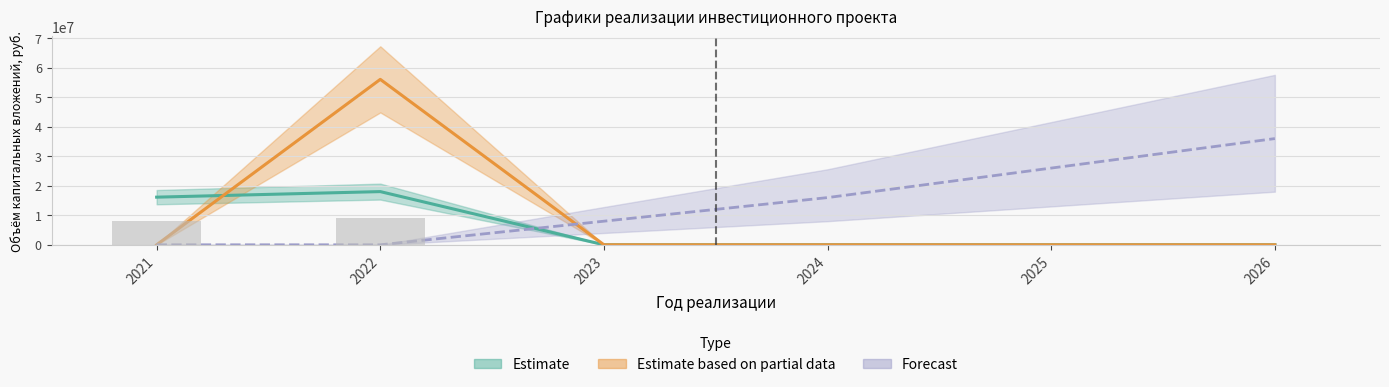

What is the spread (max minus min) of values at 2022?

56069290